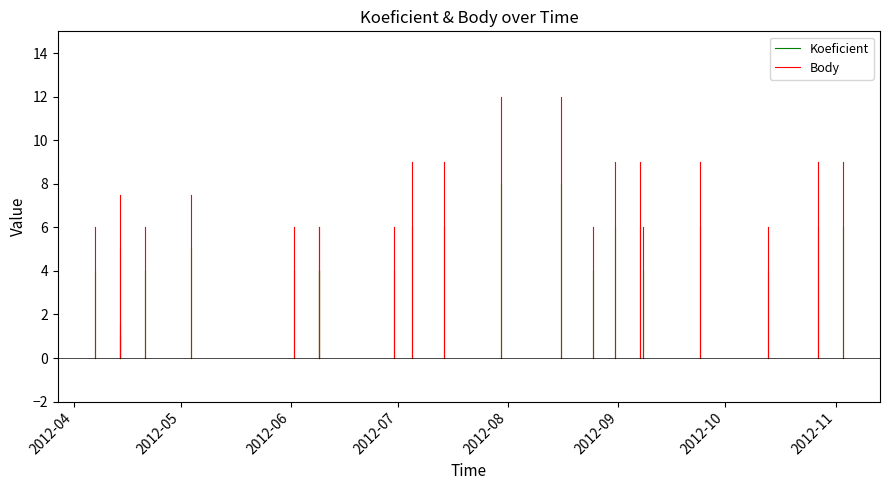

Is it true that Koeficient equals 0 at 2012-04?

True